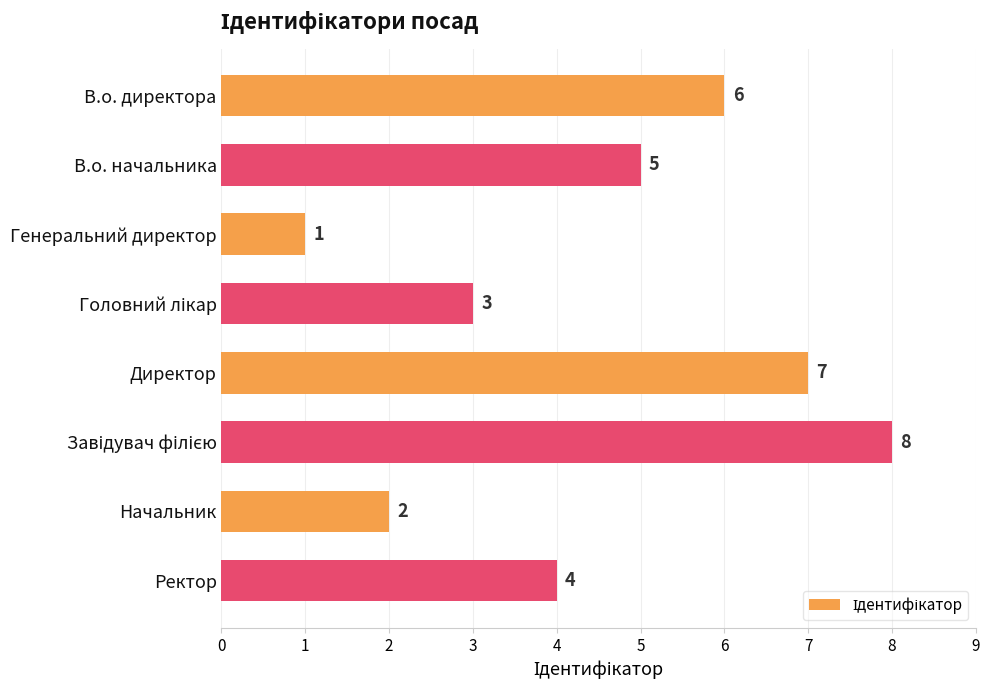

Reading top to bottom, what are all the values shown in this chart?

6	5	1	3	7	8	2	4